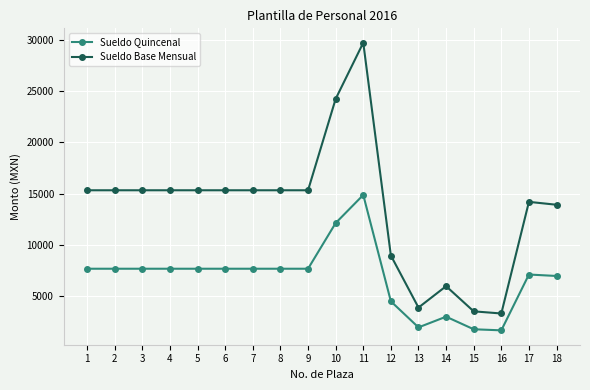

What is the spread (max minus min) of values at 7?

7662.4